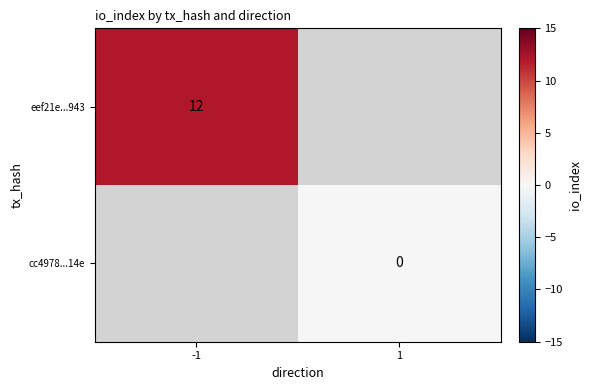

Is it true that eef21e...943 equals 6 at -1?

False